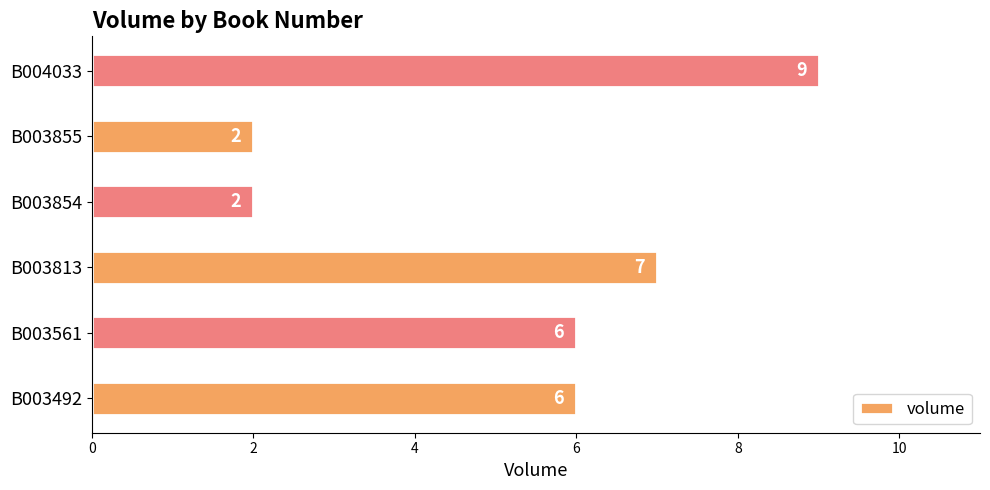

How many values are between 2 and 7?

5